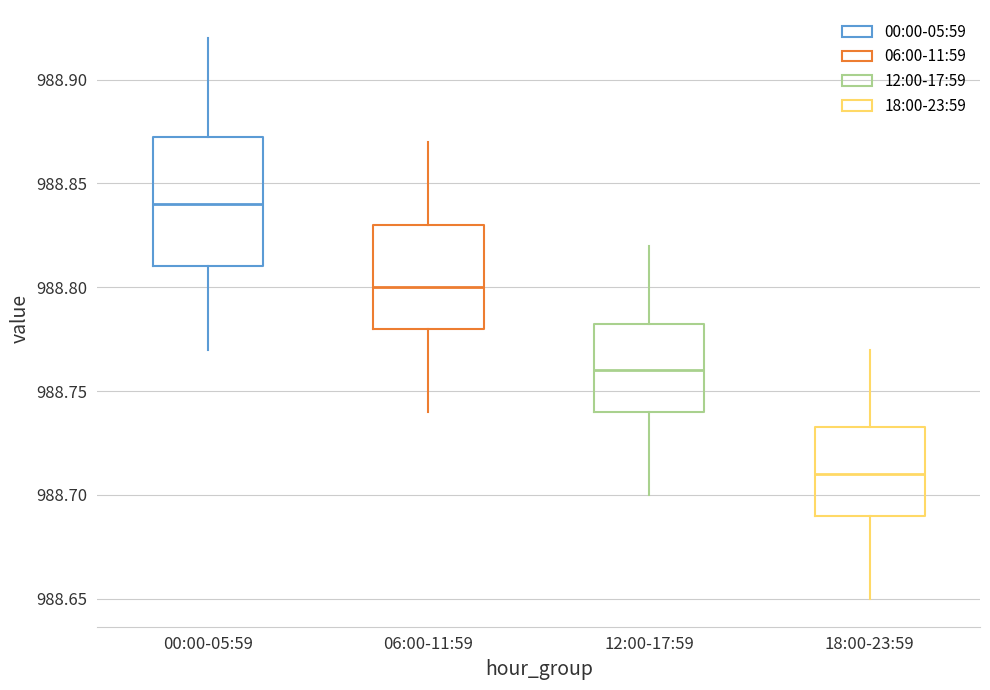

Reading left to right, read every box against the y-axis: the position of its median line, the range the box covers, and the ends of its whiskers. The values are not printed on the chart, so give them approximately, as read against the axis.

00:00-05:59: median 988.840, box 988.810 to 988.875, whiskers 988.770 to 988.920
06:00-11:59: median 988.800, box 988.780 to 988.830, whiskers 988.740 to 988.870
12:00-17:59: median 988.760, box 988.740 to 988.785, whiskers 988.700 to 988.820
18:00-23:59: median 988.710, box 988.690 to 988.735, whiskers 988.650 to 988.770